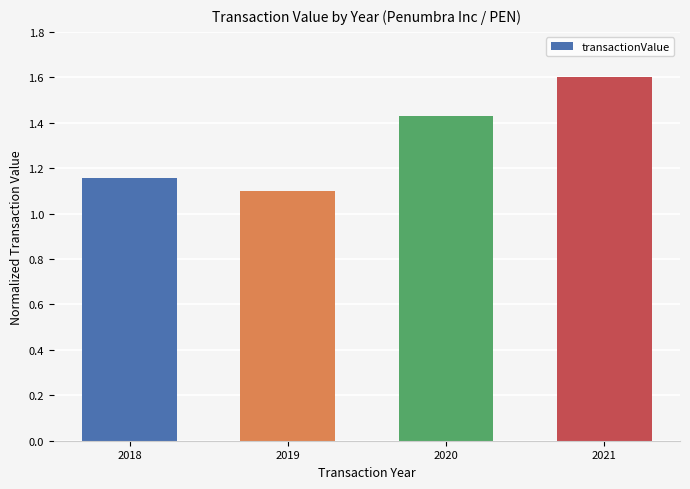

List the labels in order of value, smallest first.

2019, 2018, 2020, 2021